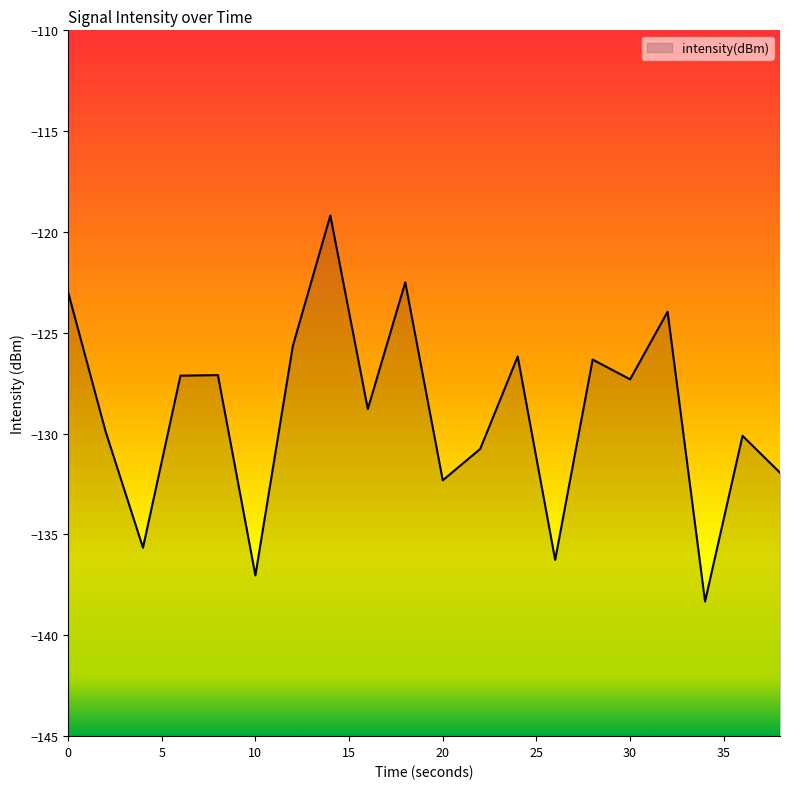

What is the minimum value shown in the chart?

-138.3